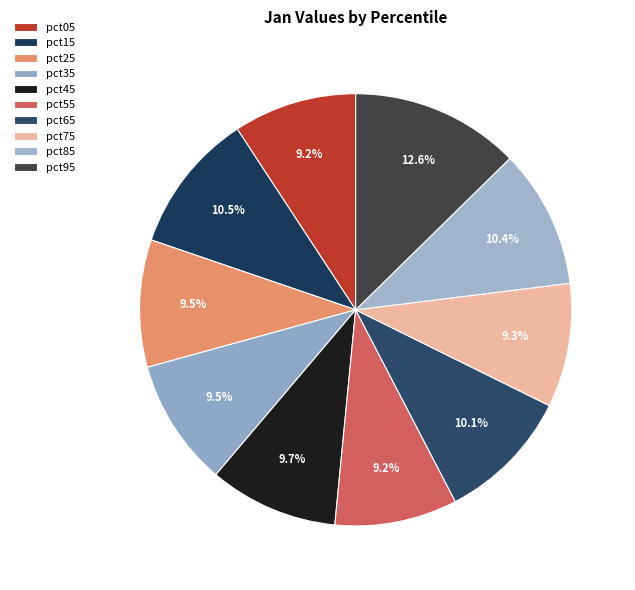

How many segments does this pie chart have?

10